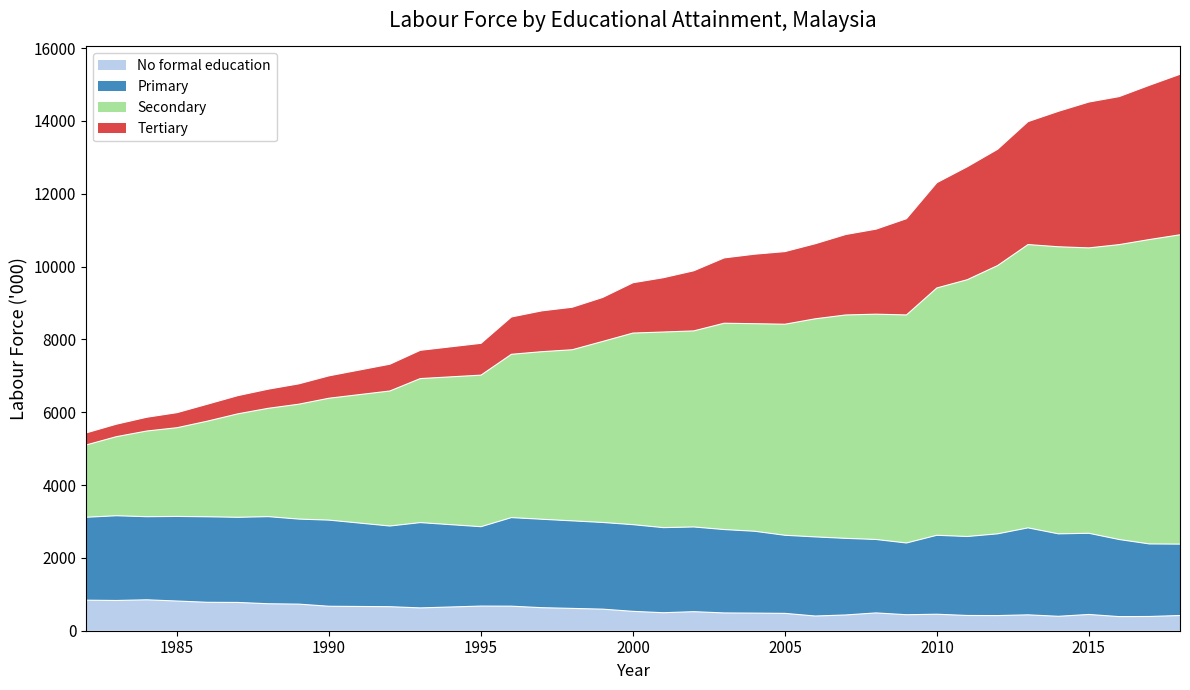

What are all the series names shown in the legend?

No formal education, Primary, Secondary, Tertiary